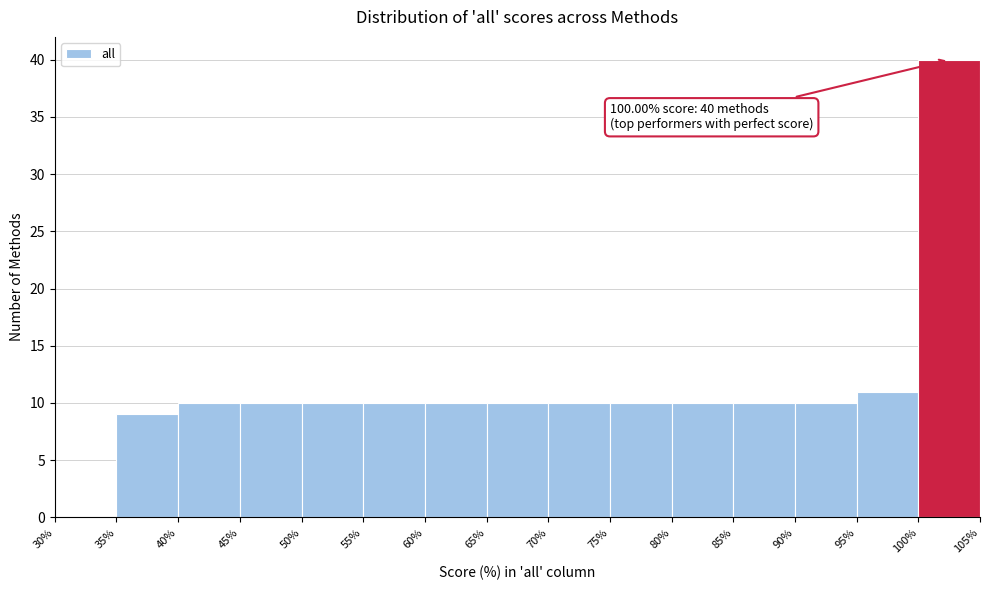

Over which range of the x-axis is the bar tallest?

100% to 105%